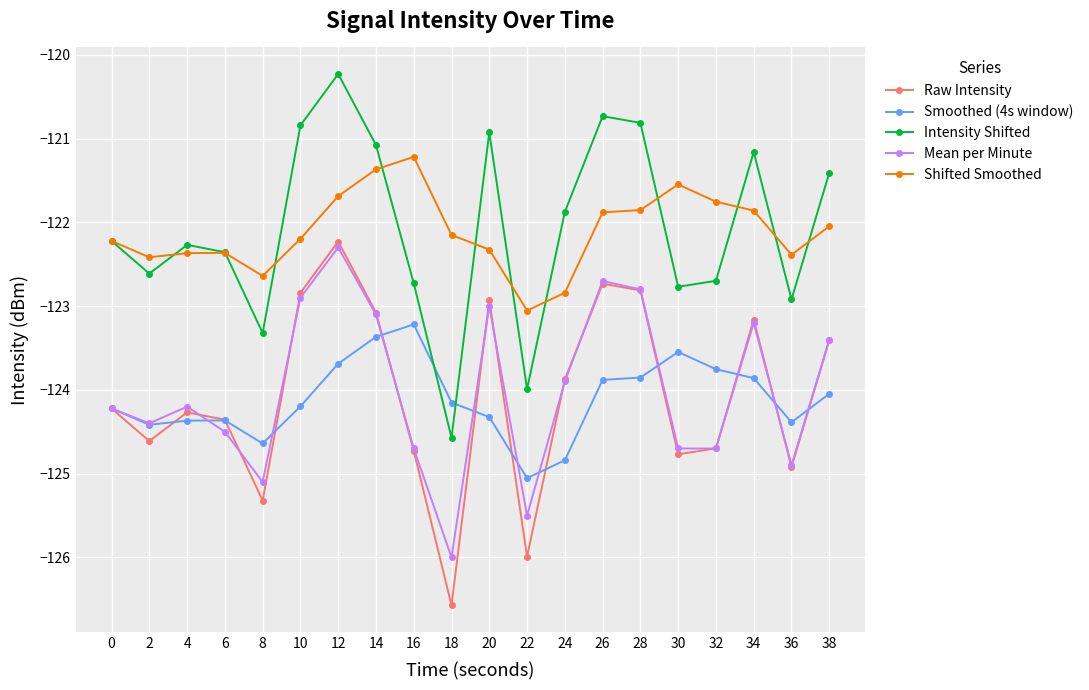

What is the difference between the second highest and minimum values in the Intensity Shifted series?

3.8